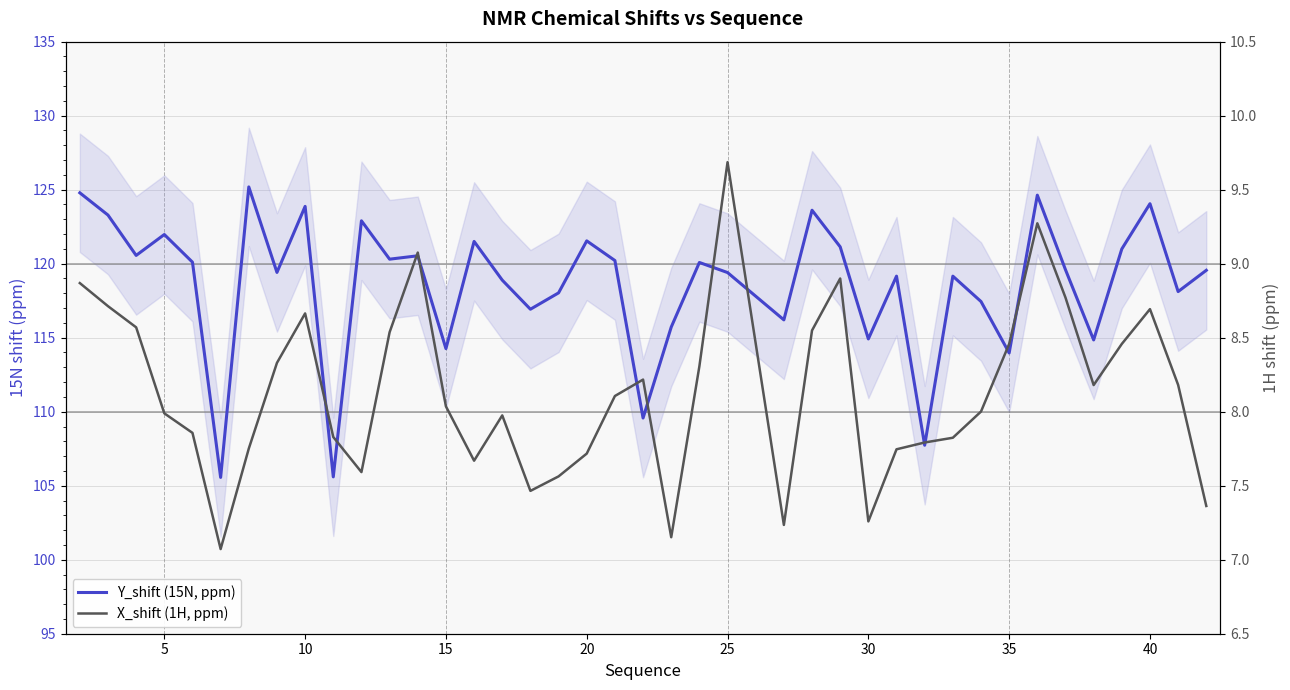

Which series has the widest spread of values?

Y_shift (15N, ppm)